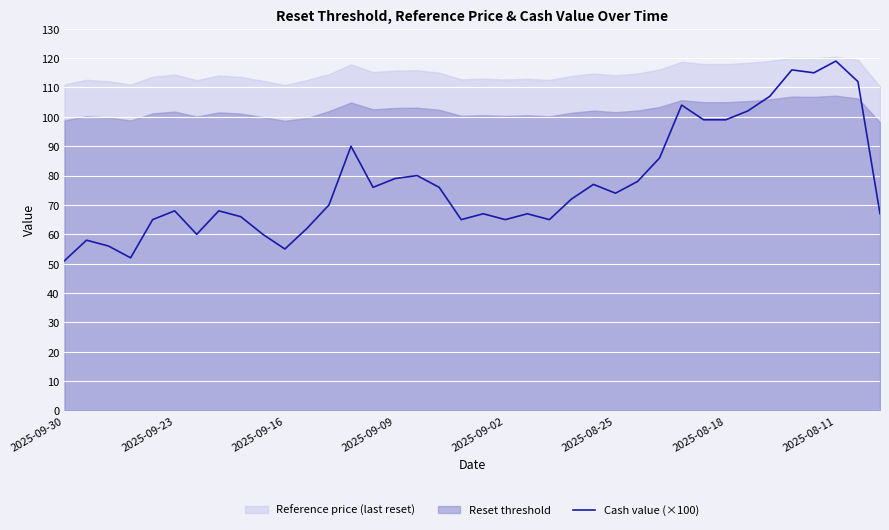

What is the maximum value for Cash value (×100)?

119.0